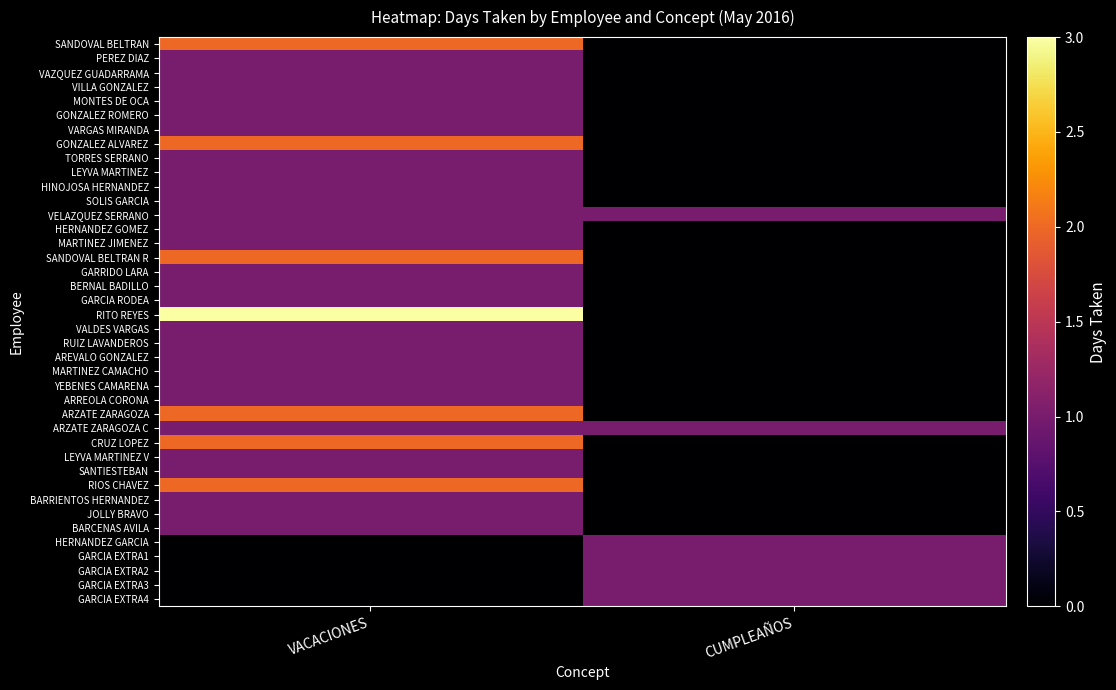

Between VACACIONES and CUMPLEAÑOS, which series saw the biggest shift?

RITO REYES